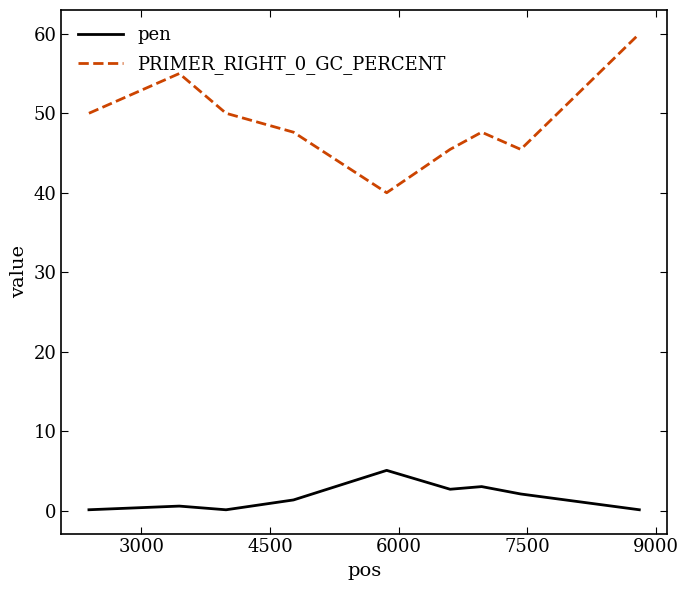

Which series has the widest spread of values?

PRIMER_RIGHT_0_GC_PERCENT